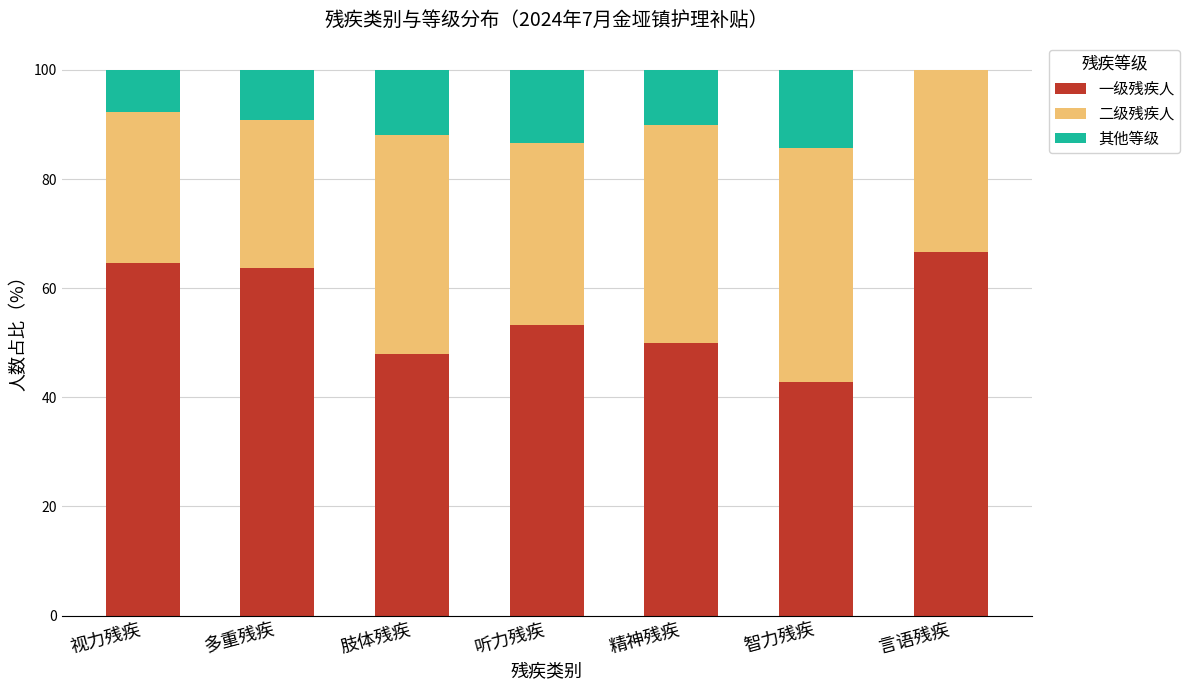

What is the total value across all series at 智力残疾?

100.0